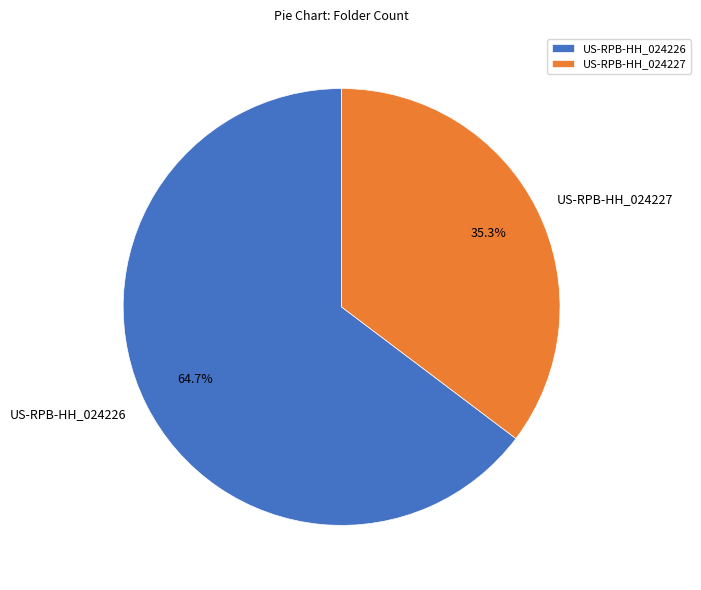

The US-RPB-HH_024227 slice represents 22% of the pie. True or false?

False